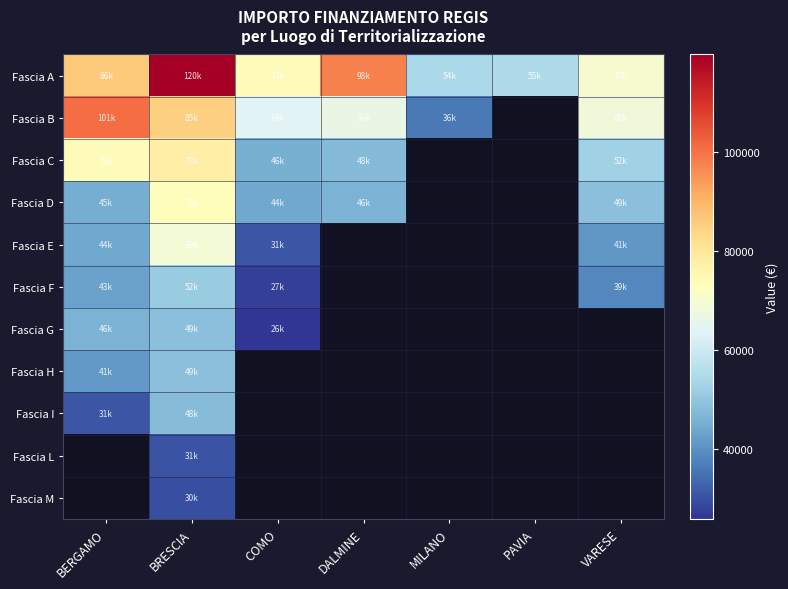

Is the value of Fascia A at DALMINE greater than the value of Fascia C at MILANO?

No